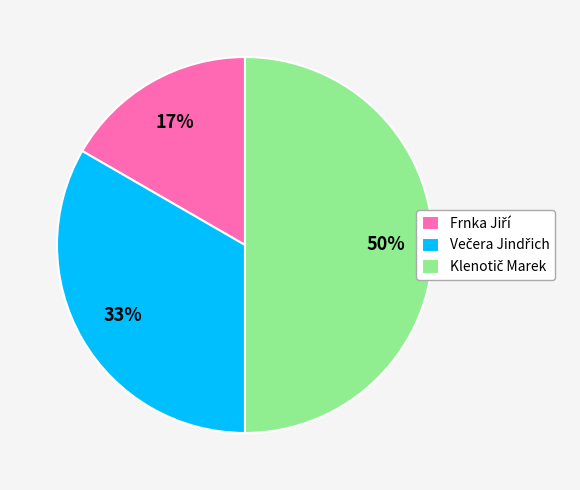

To the nearest percent, what is the average slice percentage?

33%